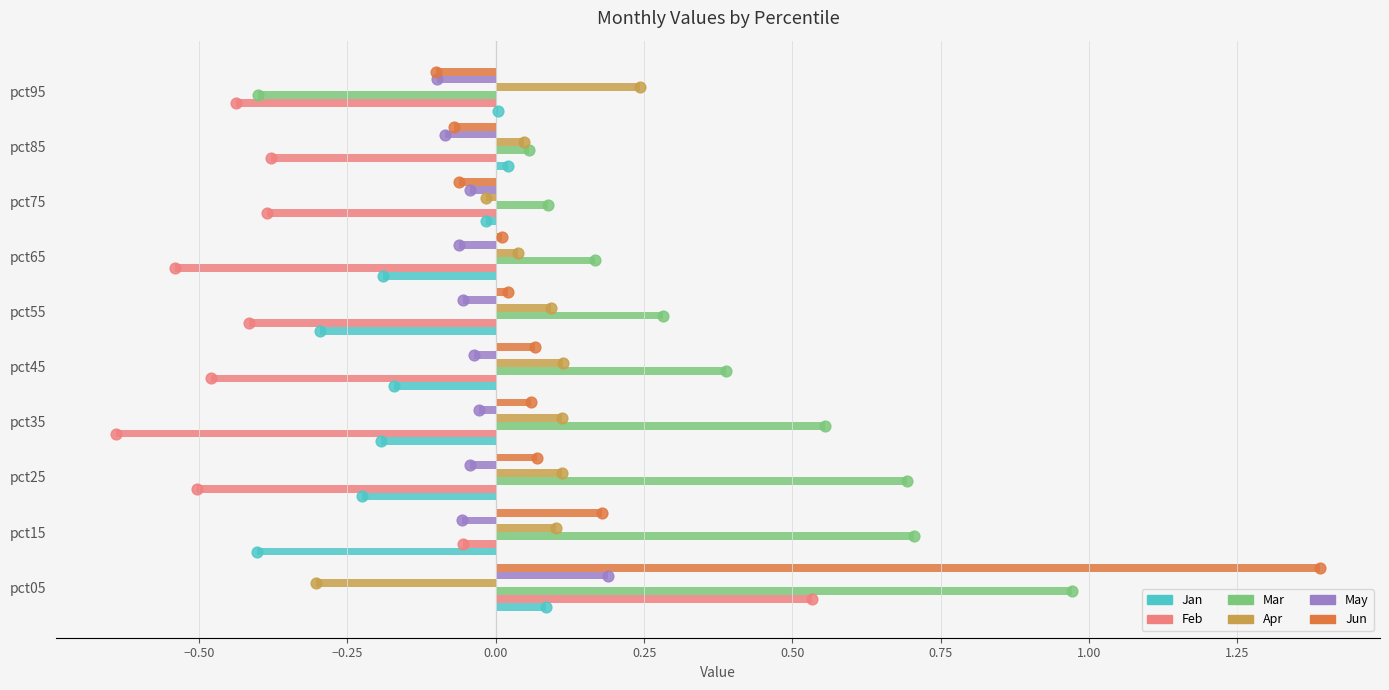

Which series changed the most between pct05 and pct55?

Jun